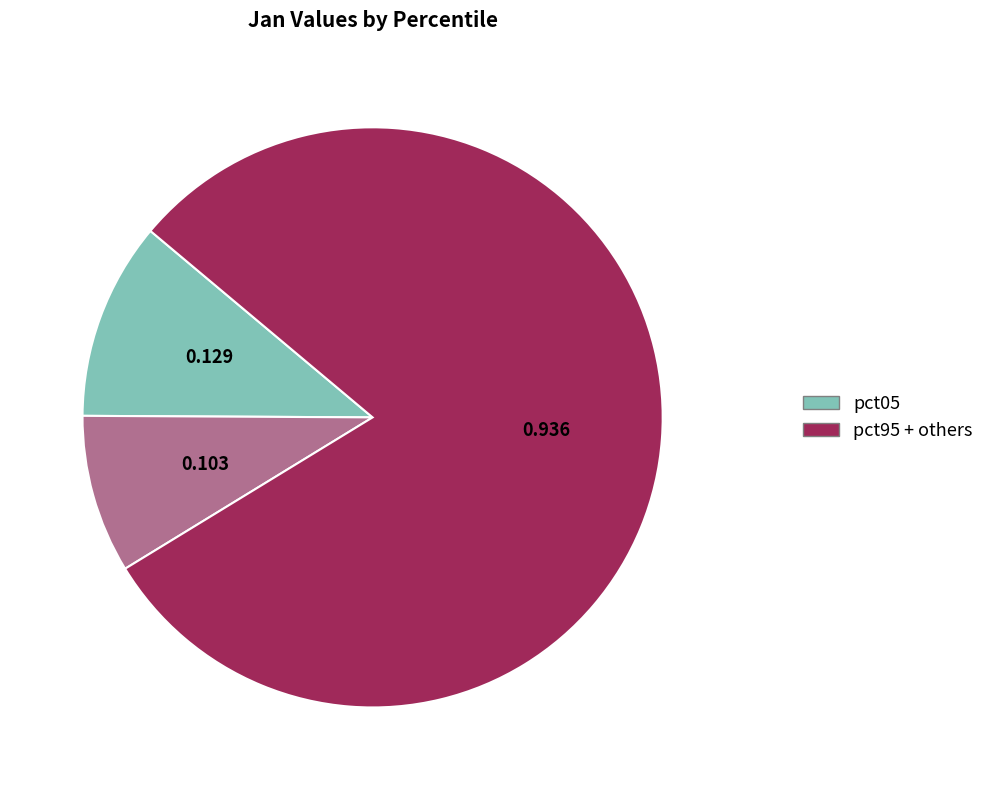

How many slices are in this pie chart?

3